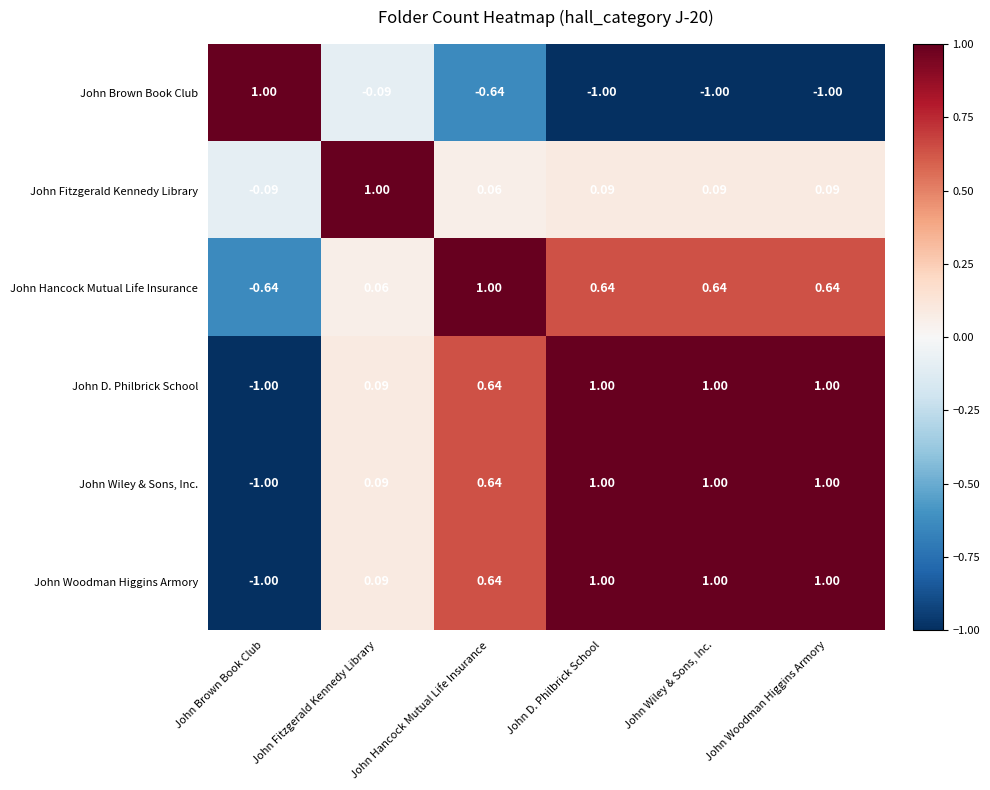

Where does the John Fitzgerald Kennedy Library series first go above 0?

John Fitzgerald Kennedy Library